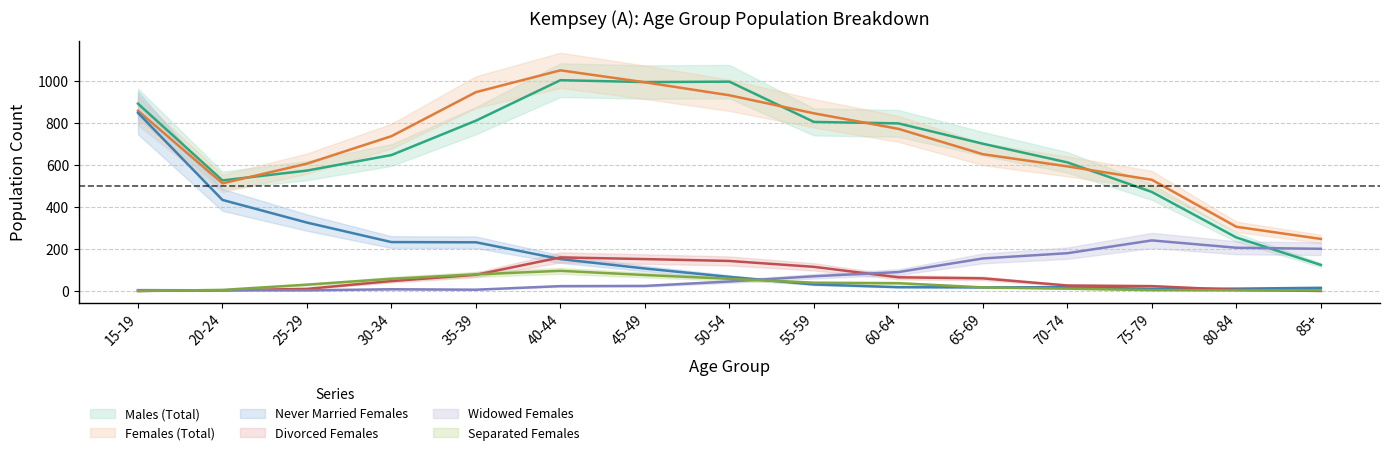

Reading right to left, list all the values displayed in this chart.

Males (Total): 85+=124	80-84=255	75-79=472	70-74=613	65-69=702	60-64=799	55-59=806	50-54=998	45-49=996	40-44=1005	35-39=812	30-34=648	25-29=574	20-24=527	15-19=893
Females (Total): 85+=248	80-84=306	75-79=530	70-74=594	65-69=652	60-64=773	55-59=847	50-54=933	45-49=995	40-44=1052	35-39=948	30-34=738	25-29=607	20-24=513	15-19=859
Widowed Females: 85+=201	80-84=206	75-79=241	70-74=180	65-69=155	60-64=90	55-59=70	50-54=45	45-49=24	40-44=23	35-39=6	30-34=8	25-29=3	20-24=3	15-19=4
Divorced Females: 85+=0	80-84=5	75-79=23	70-74=26	65-69=60	60-64=65	55-59=115	50-54=143	45-49=152	40-44=160	35-39=77	30-34=47	25-29=10	20-24=3	15-19=0
Never Married Females: 85+=15	80-84=11	75-79=10	70-74=18	65-69=17	60-64=18	55-59=31	50-54=67	45-49=107	40-44=152	35-39=232	30-34=233	25-29=326	20-24=434	15-19=849
Separated Females: 85+=3	80-84=3	75-79=4	70-74=11	65-69=17	60-64=37	55-59=39	50-54=58	45-49=76	40-44=96	35-39=79	30-34=58	25-29=30	20-24=5	15-19=0